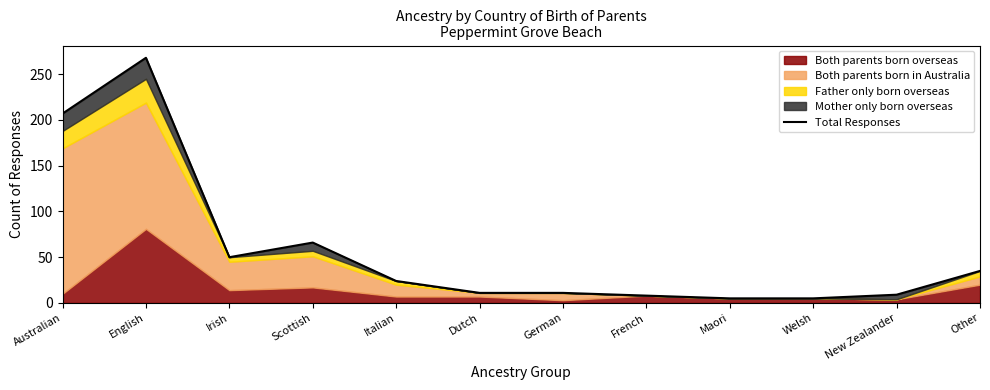

The chart shows a value of 35 at Other. True or false?

True